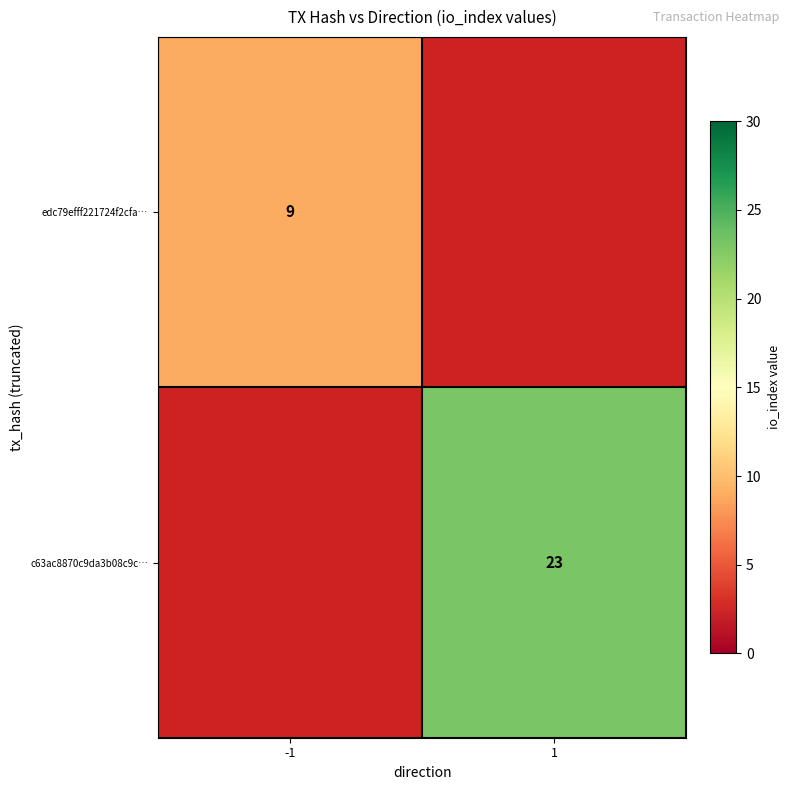

The value of edc79efff221724f2cfa… at -1 is 4. True or false?

False